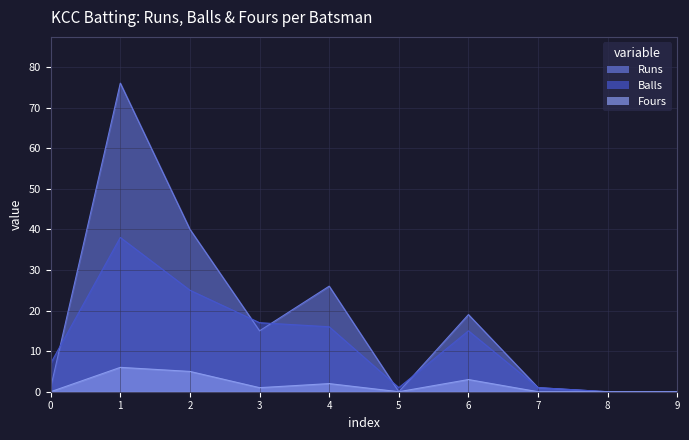

True or false: Fours and Balls cross at least once.

False